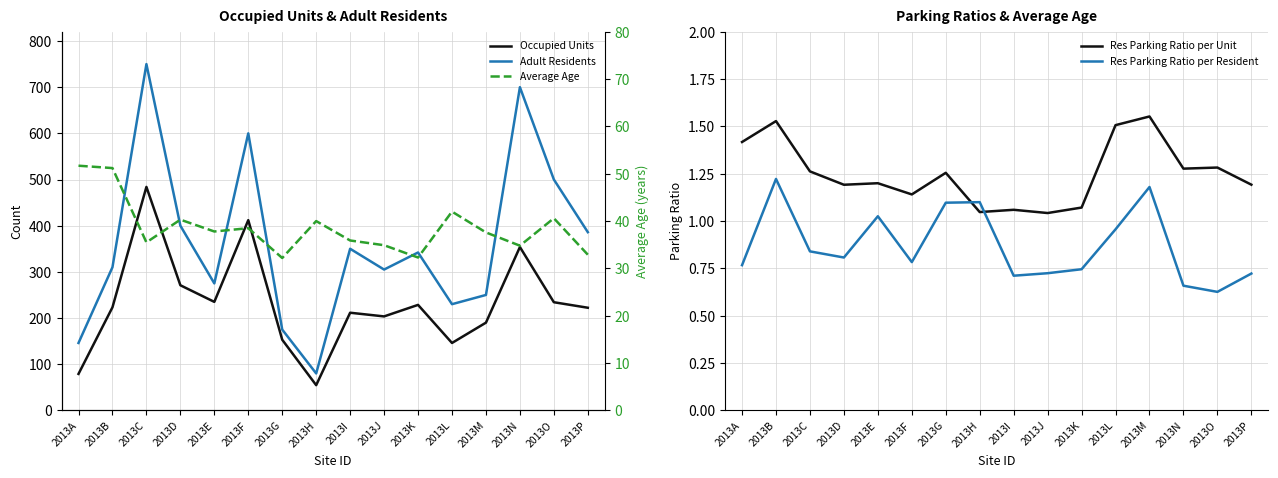

Which series has the largest total across all categories?

Adult Residents